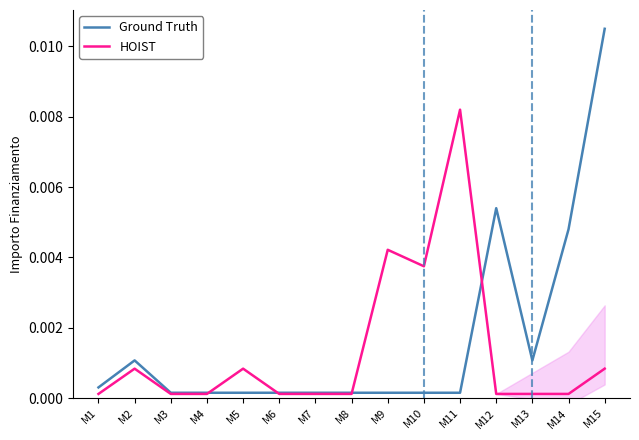

Does the chart have visible grid lines?

No